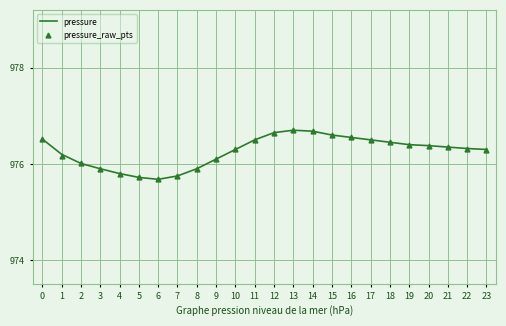

What is the minimum value for pressure?

975.7